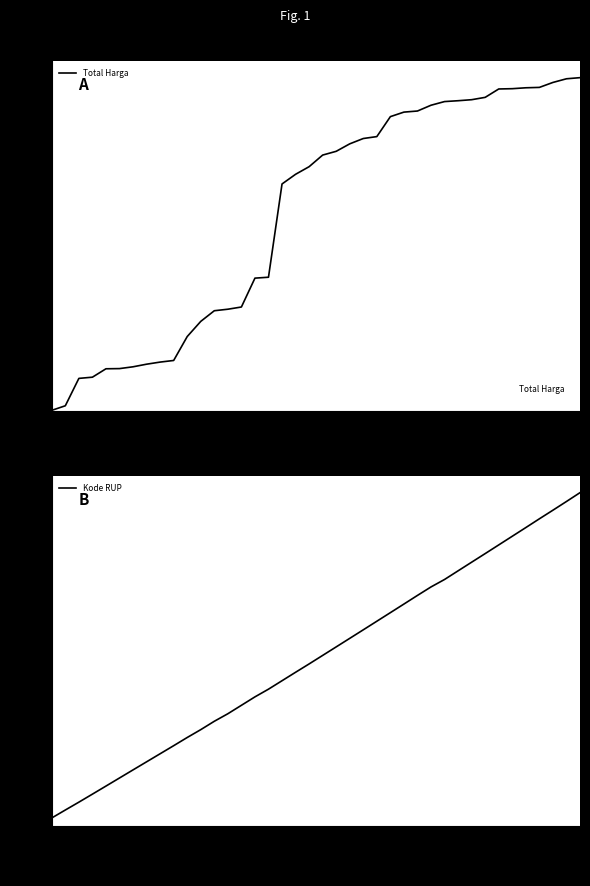

The value of Kode RUP at 28 is 122.1. True or false?

False